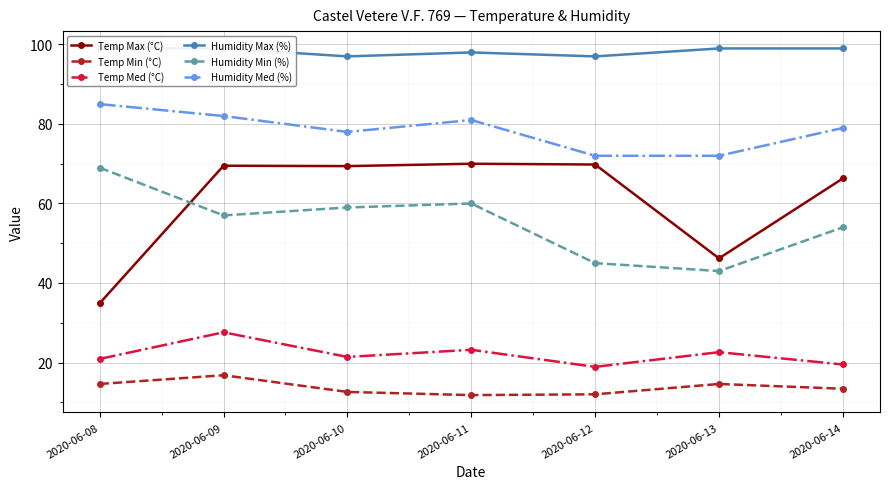

In Humidity Min (%), how many points are lower than both neighbors (excluding endpoints)?

2